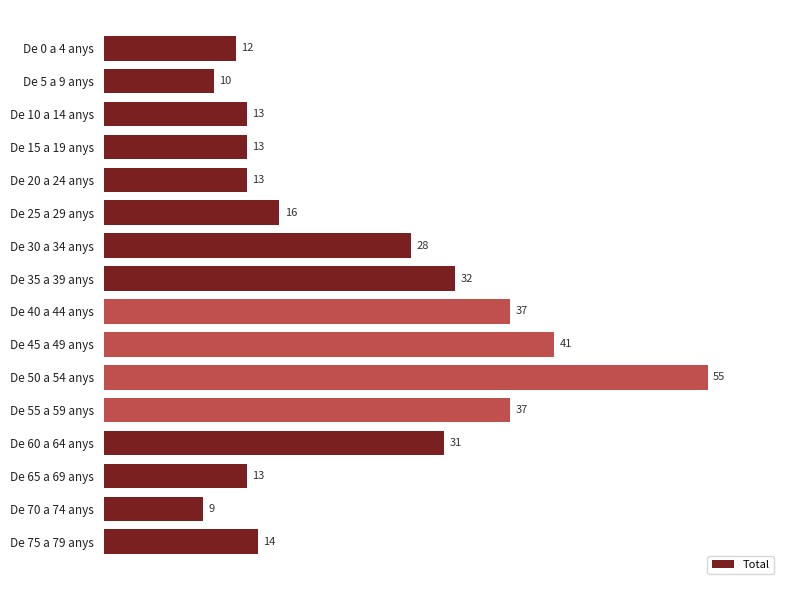

What is the maximum value shown in the chart?

55